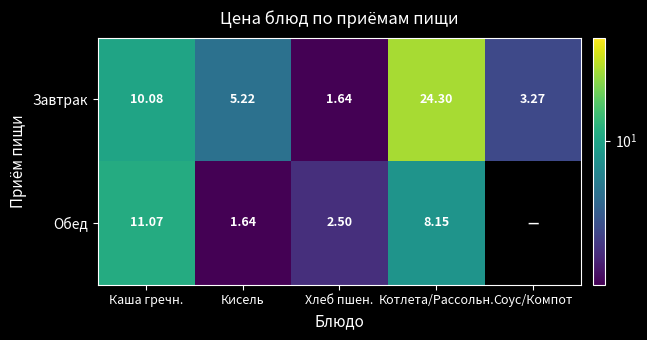

What is the spread (max minus min) of values at Котлета/Рассольн.?

16.1